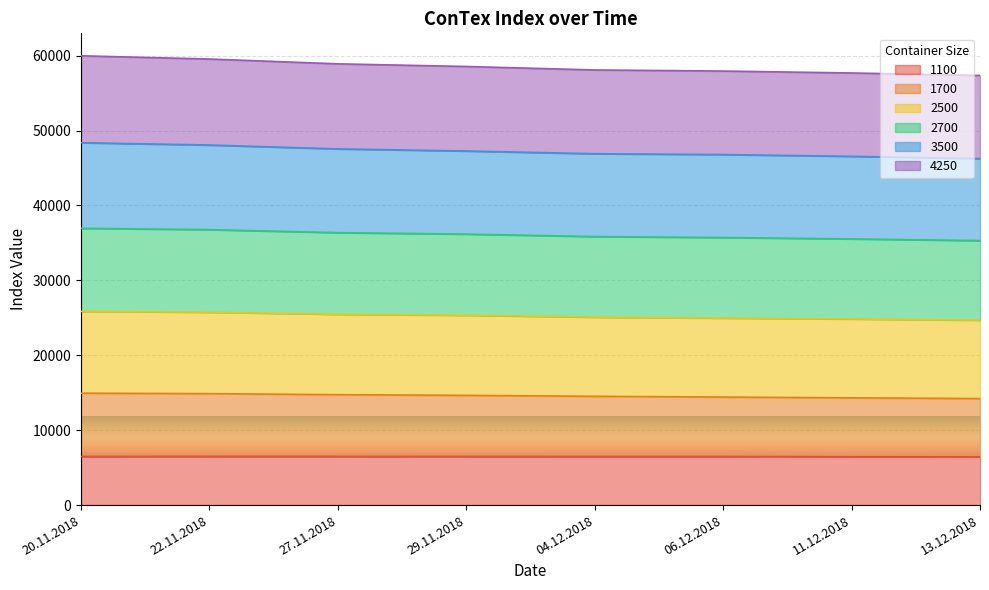

At which category is the sum across all series the highest?

20.11.2018